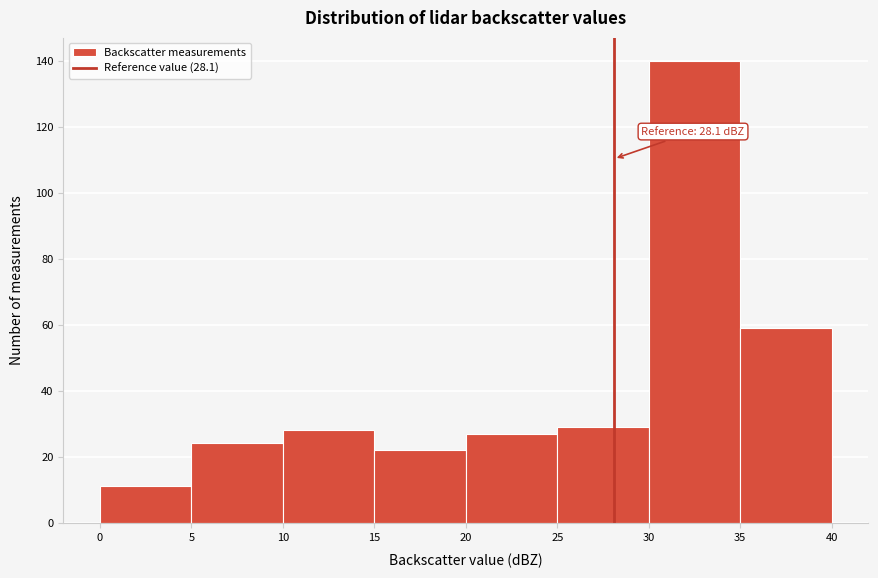

Over which range of the x-axis is the bar tallest?

30 to 35